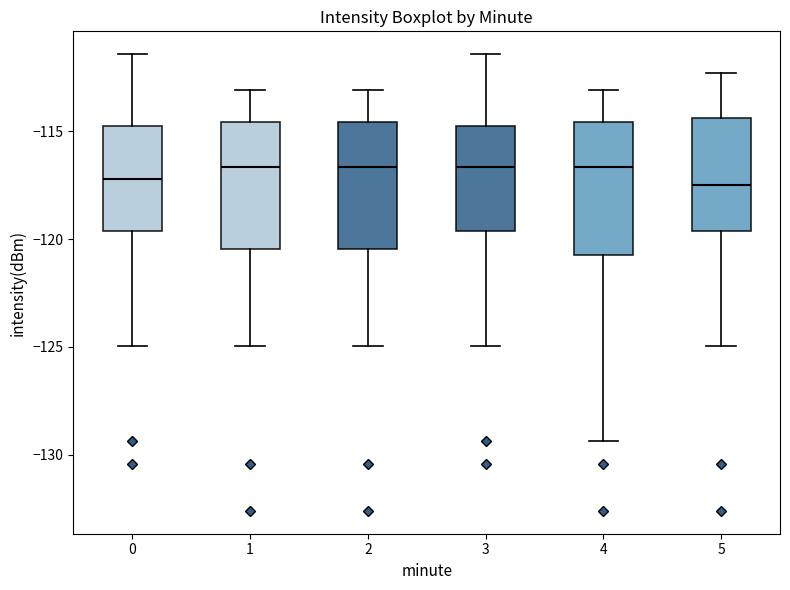

Where is the lower edge of the box at x = 2 on the y-axis? The values are not printed on the chart, so give them approximately, as read against the axis.

-120.5